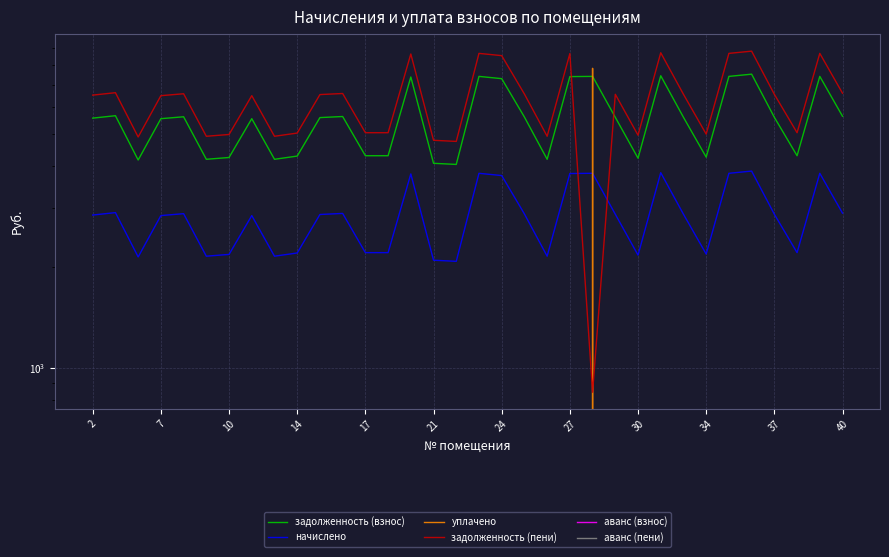

Does the chart display data point markers on the line(s)?

No